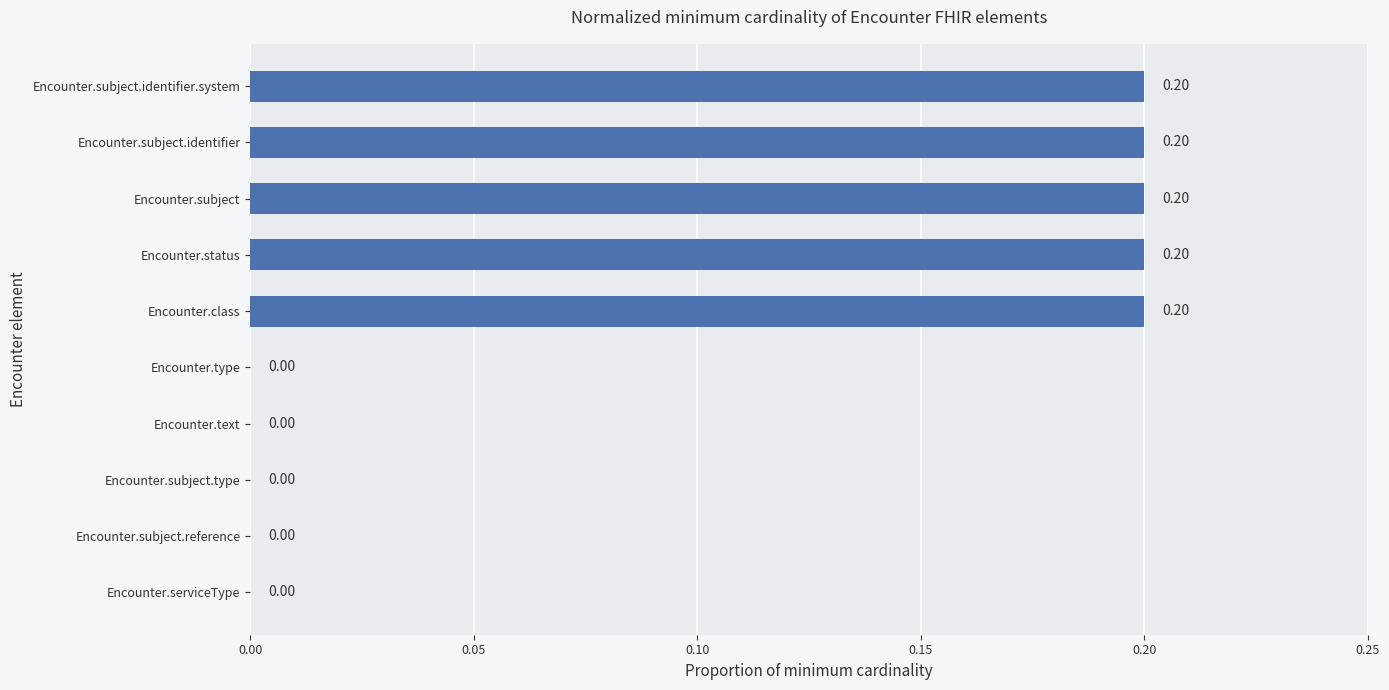

Are the bars horizontal?

Yes